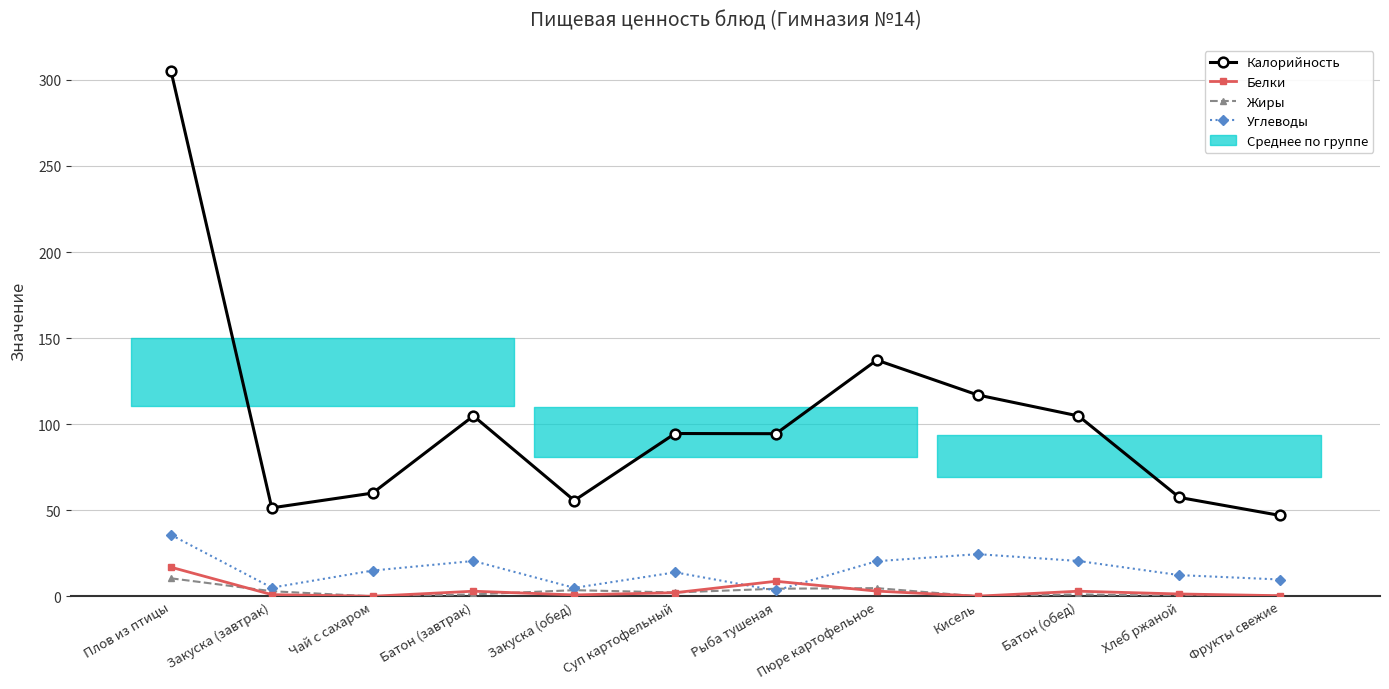

At which category does Белки reach its first local peak?

Батон (завтрак)